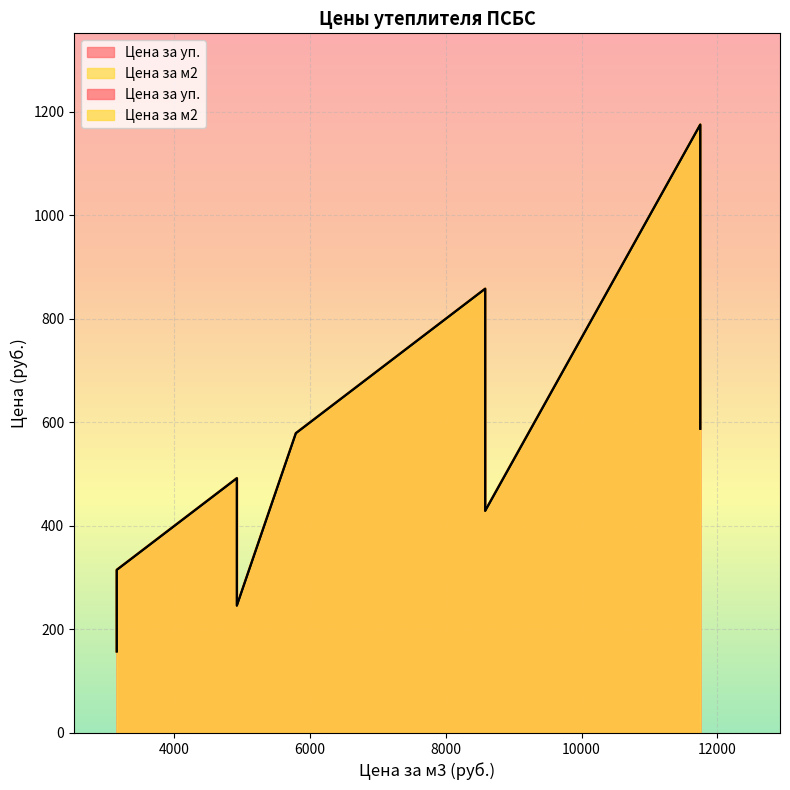

True or false: Цена за уп. and Цена за м2 cross at least once.

False